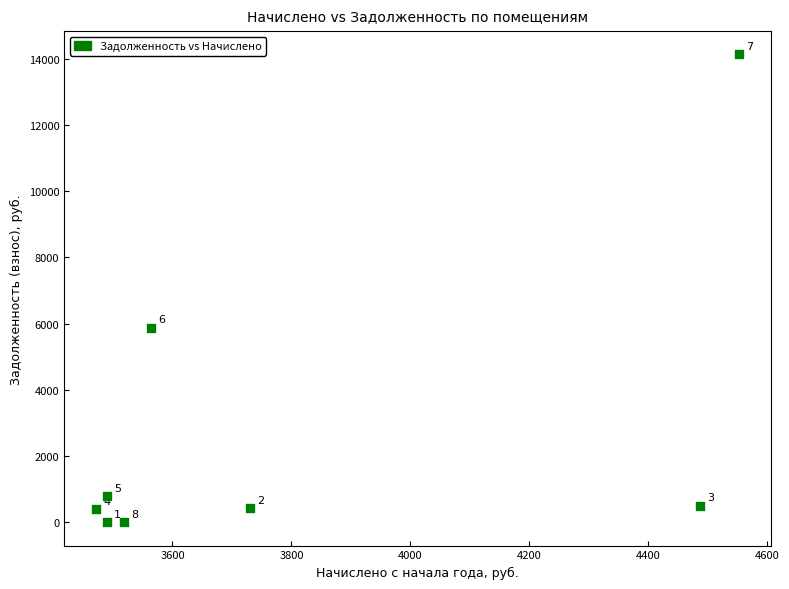

What is the average X value?

3788.3